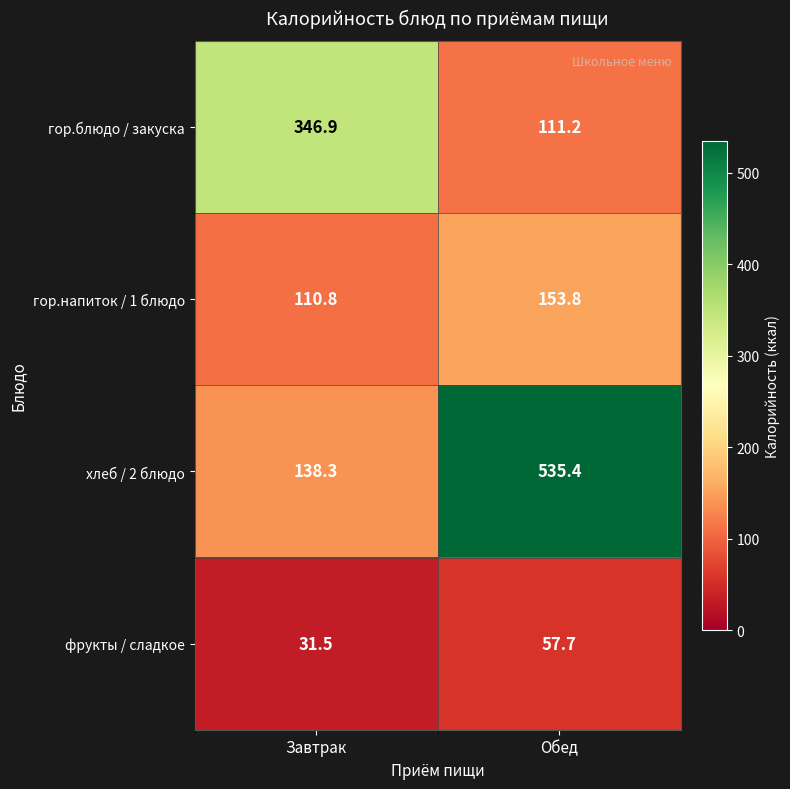

What is the difference between the гор.блюдо / закуска values at Завтрак and Обед?

235.7